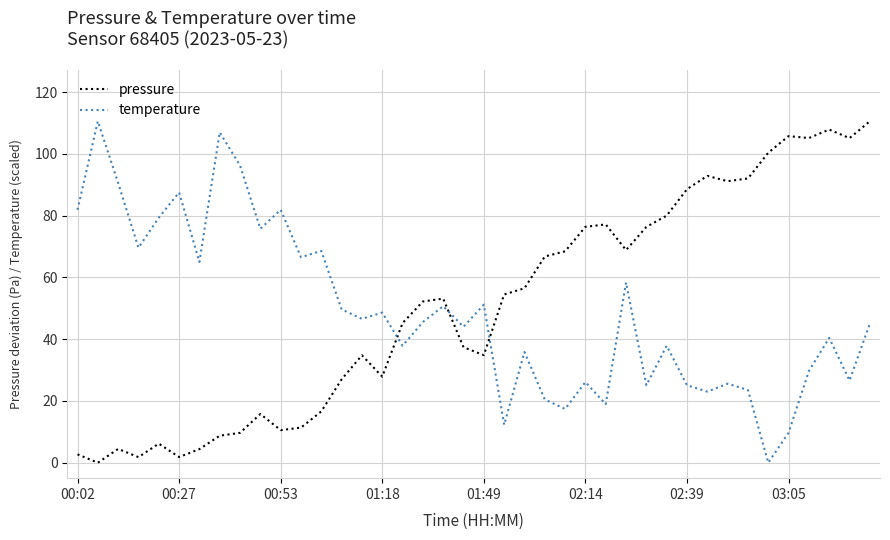

At how many categories does at least one series exceed 84?

15